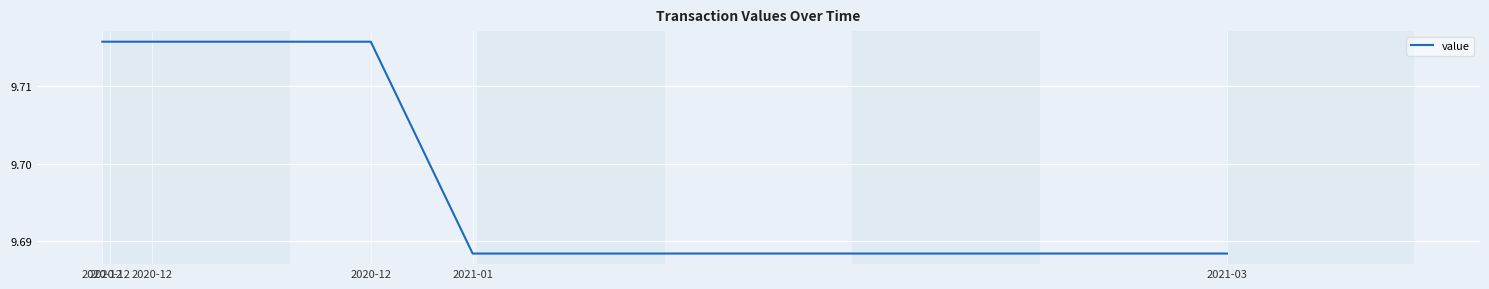

Is it true that the value at 2021-01 is 9.7?

True